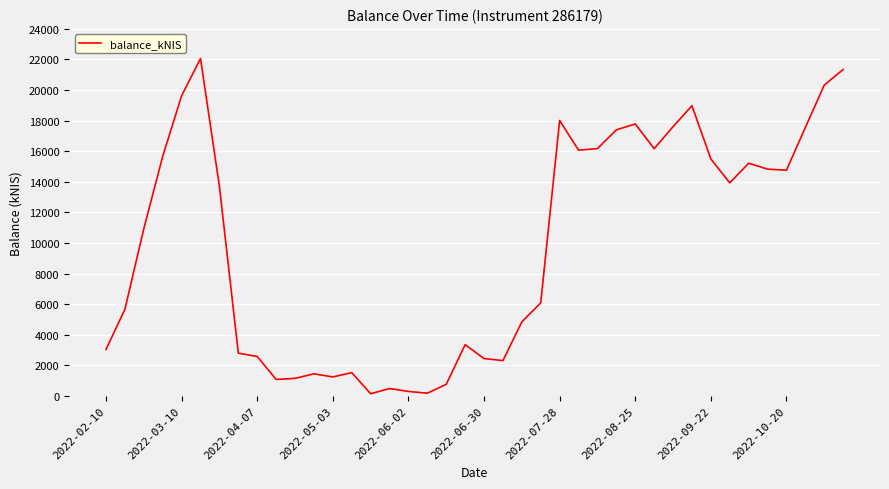

What is the difference between the maximum and minimum values?

21920.4